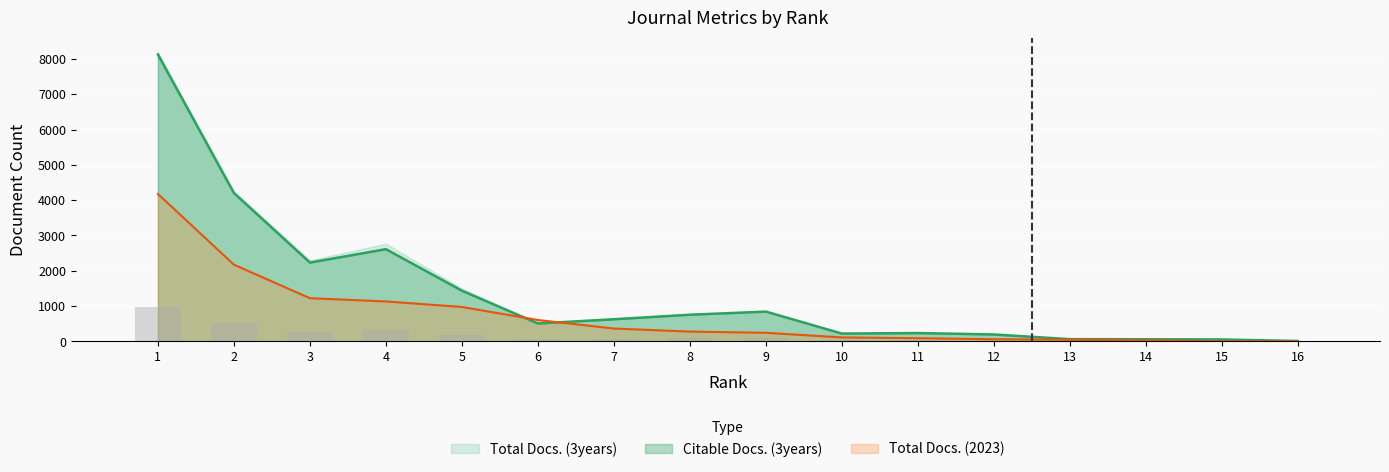

At which category is the sum across all series the highest?

1